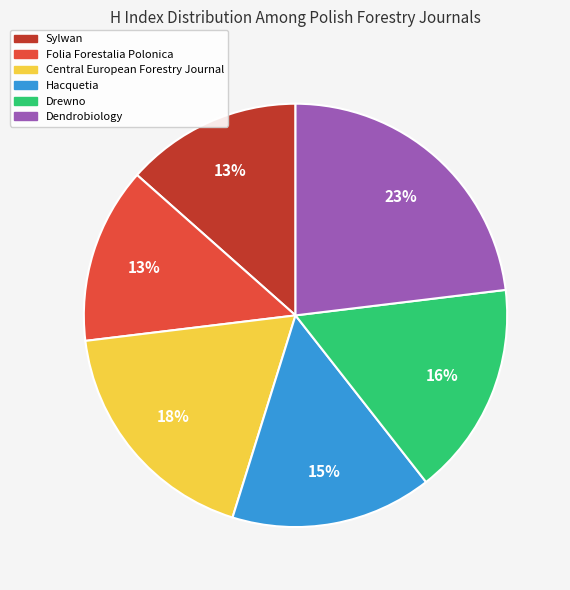

Do Dendrobiology and Folia Forestalia Polonica together represent more than half of the pie?

No